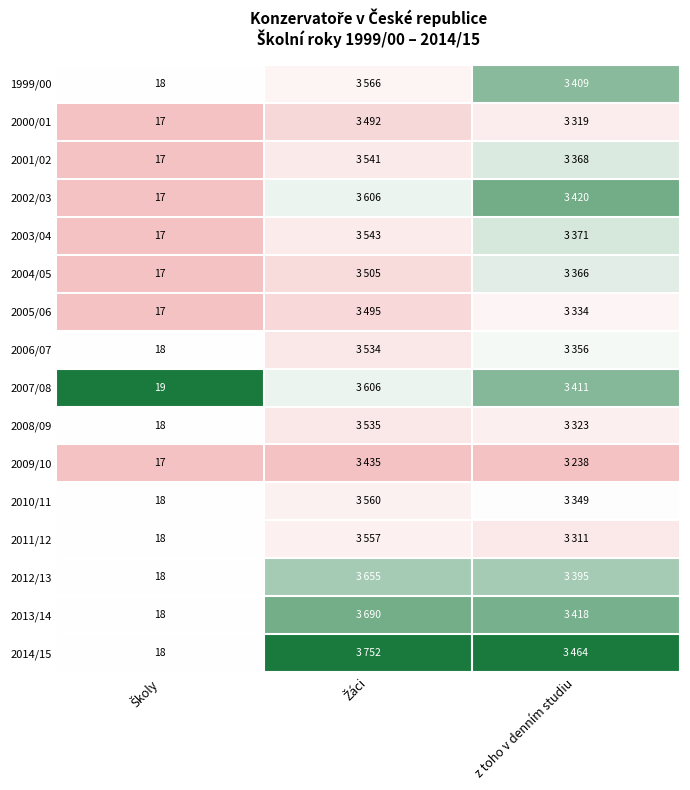

At how many categories does at least one series exceed 0?

3